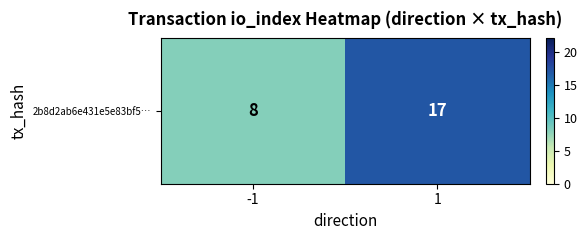

At which category does the chart reach its minimum across all series?

-1